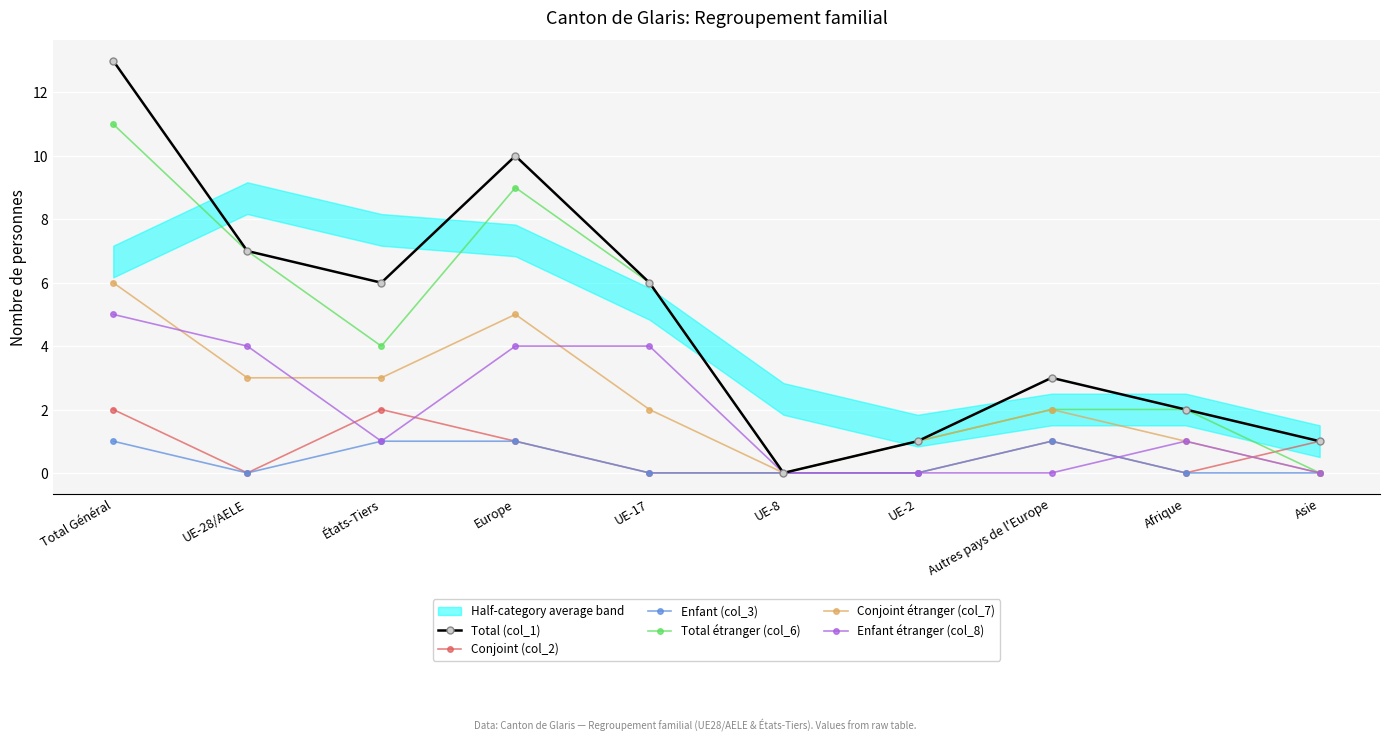

What is the label of the 8th point from the right?

États-Tiers